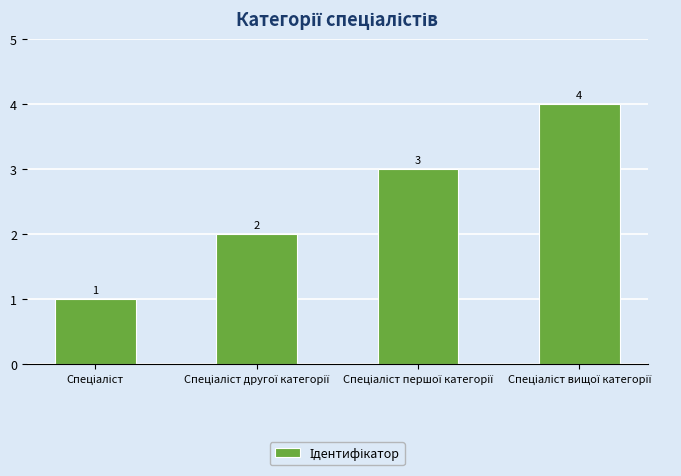

Count the number of data series in this chart.

1